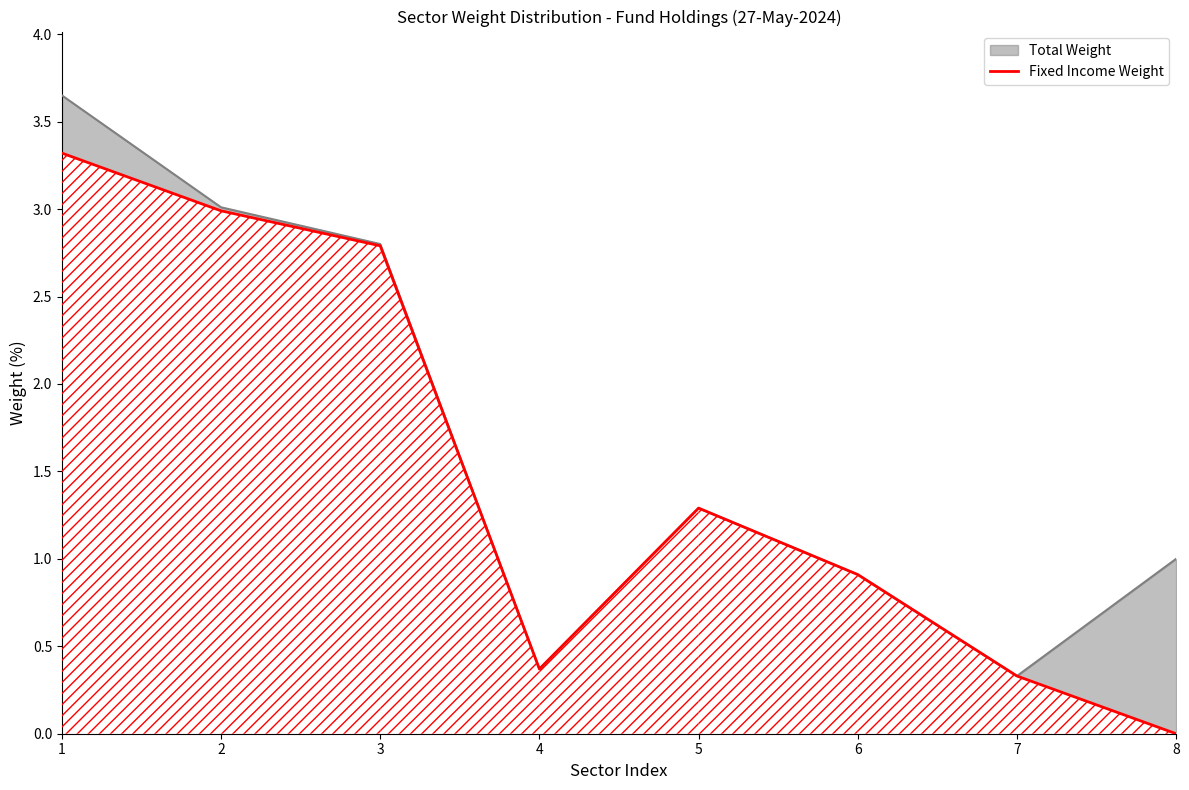

Rank the categories by value from lowest to highest.

8, 7, 4, 6, 5, 3, 2, 1